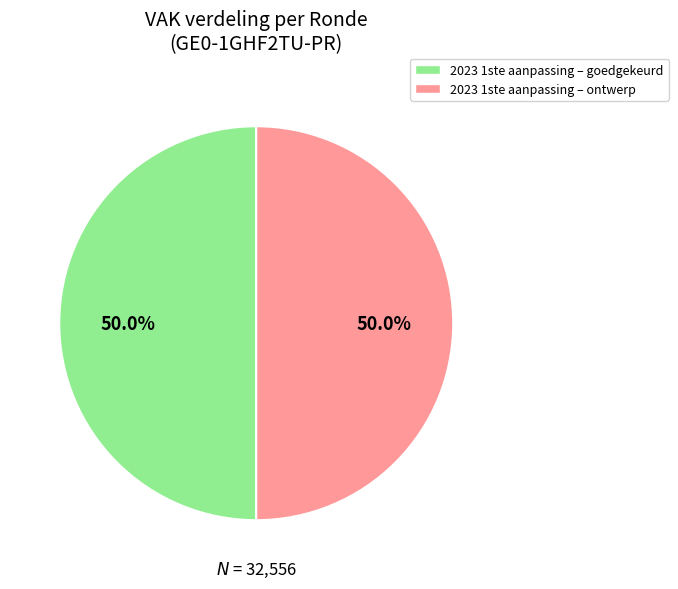

How many slices are in this pie chart?

2